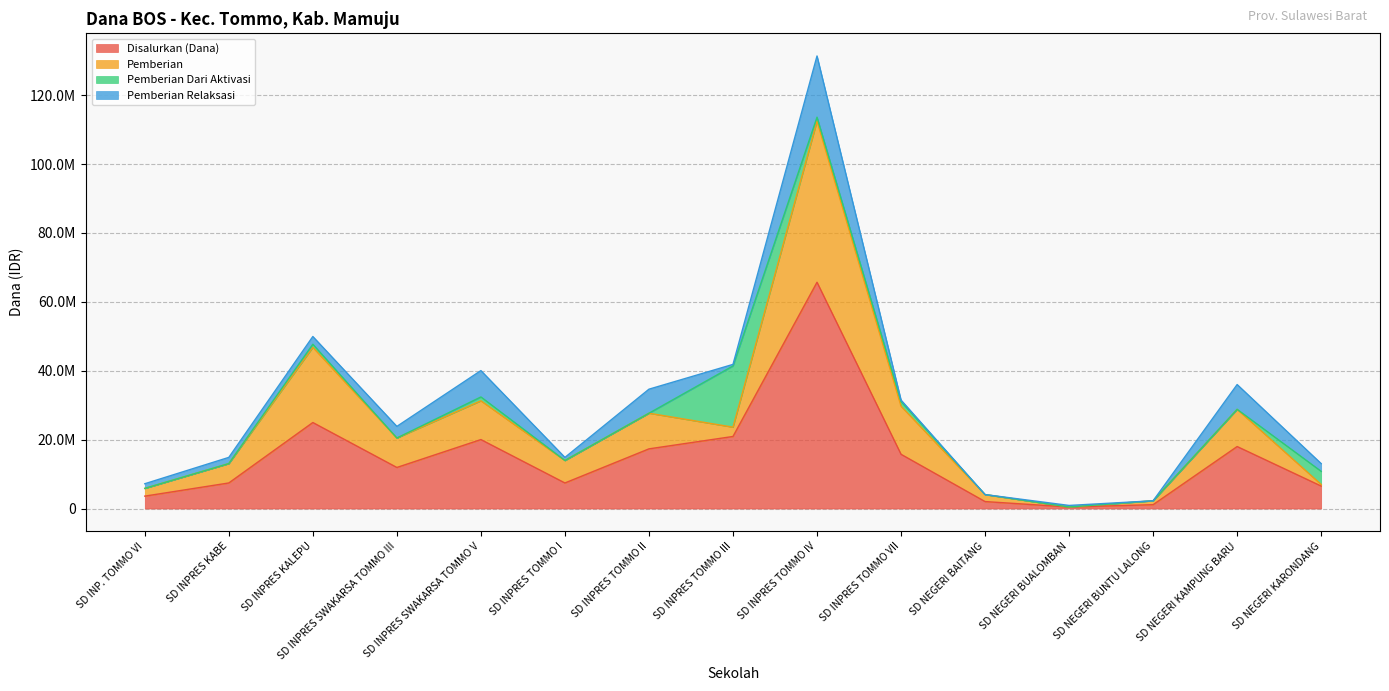

Where does the Pemberian series first go above 20475000?

SD INPRES KALEPU